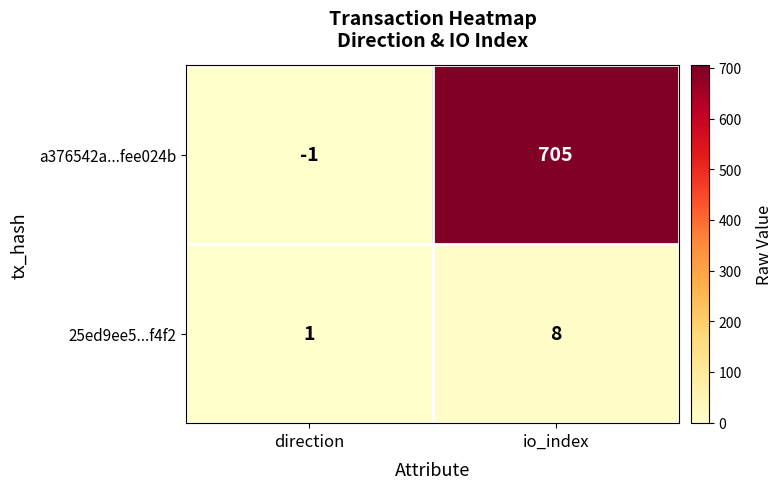

Which label corresponds to the smallest value in the chart?

direction